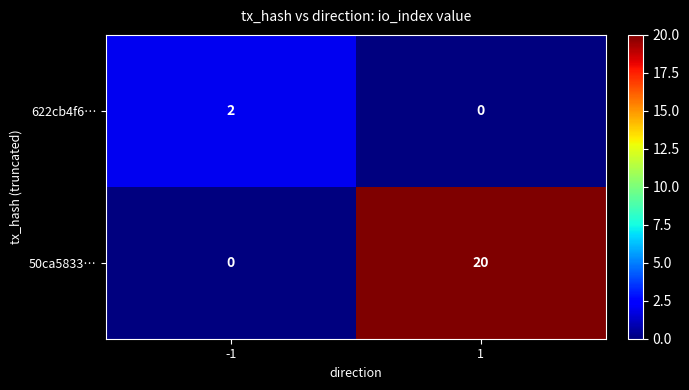

Reading left to right, list all the values displayed in this chart.

622cb4f6…: -1=2	1=0
50ca5833…: -1=0	1=20